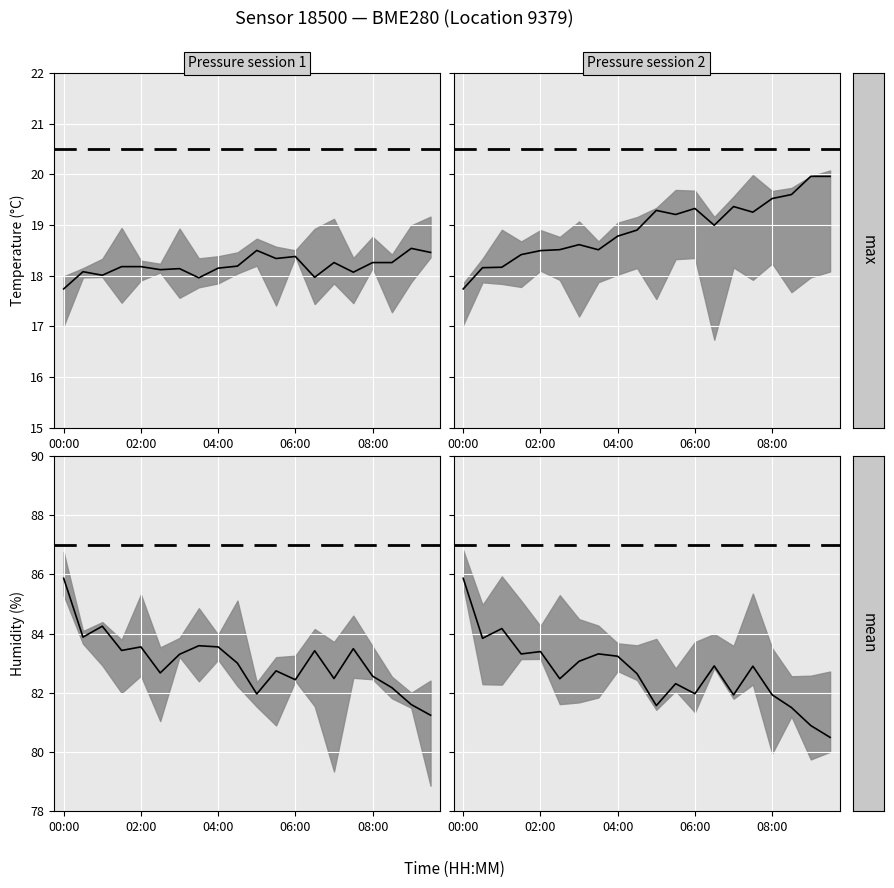

What position from the left is 04:00?

3